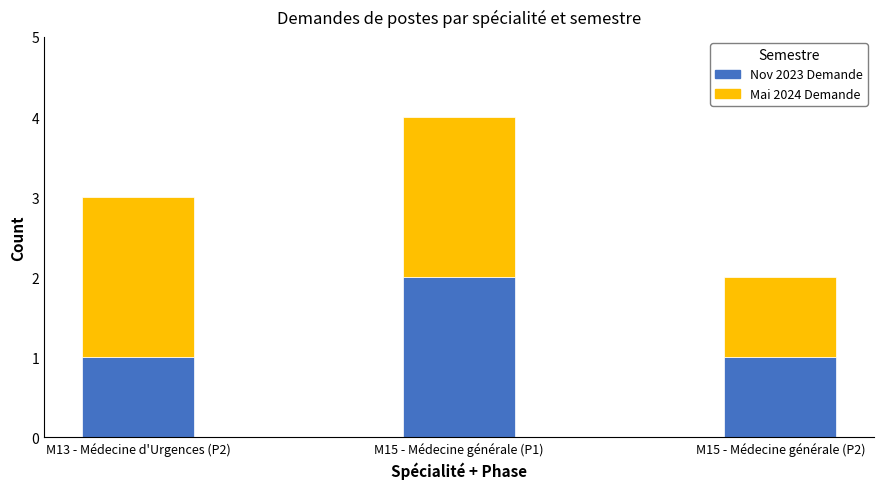

At which category is the sum across all series the highest?

M15 - Médecine générale (P1)